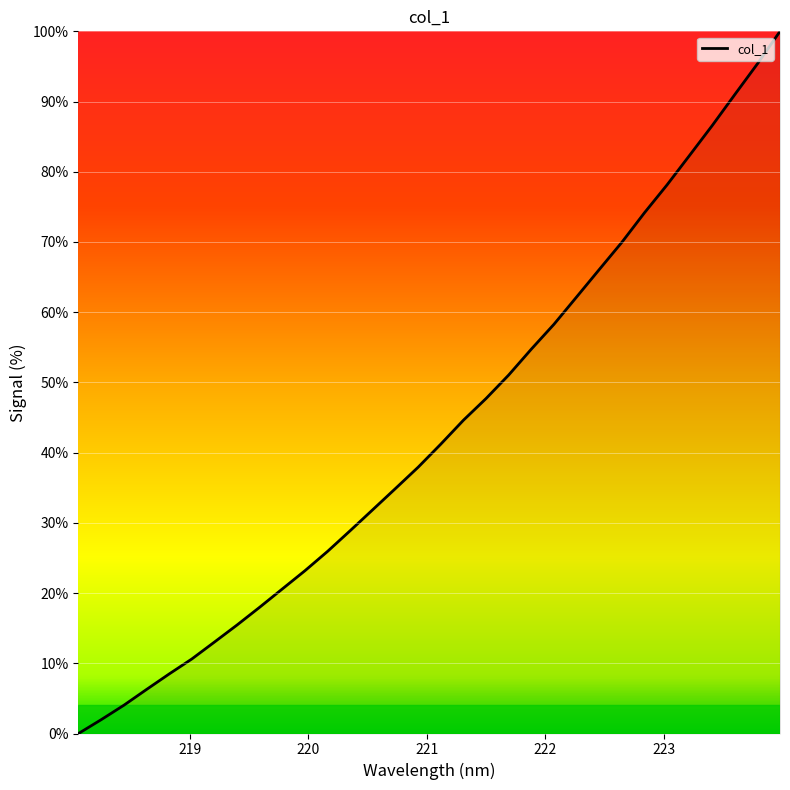

What is the difference between the maximum and minimum values?

100.0